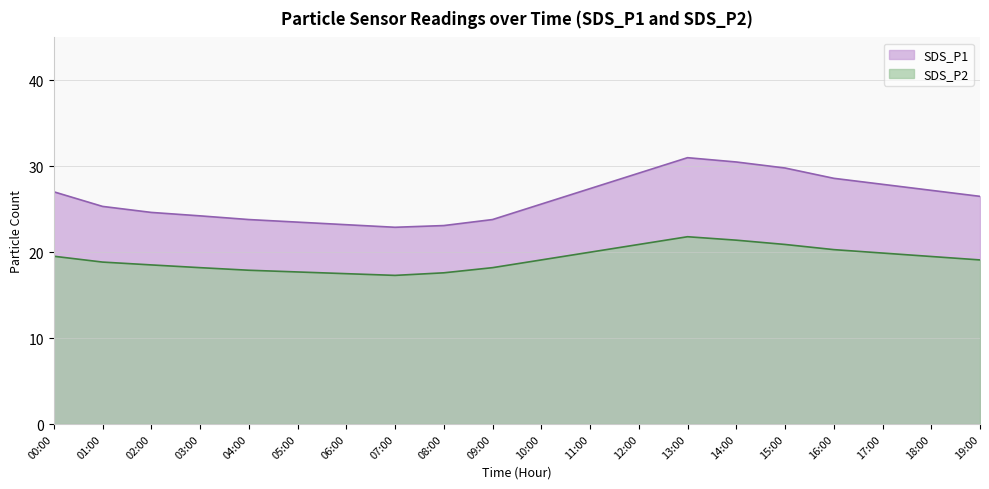

What is the value of the SDS_P1 point at the 12th from the left?

27.4